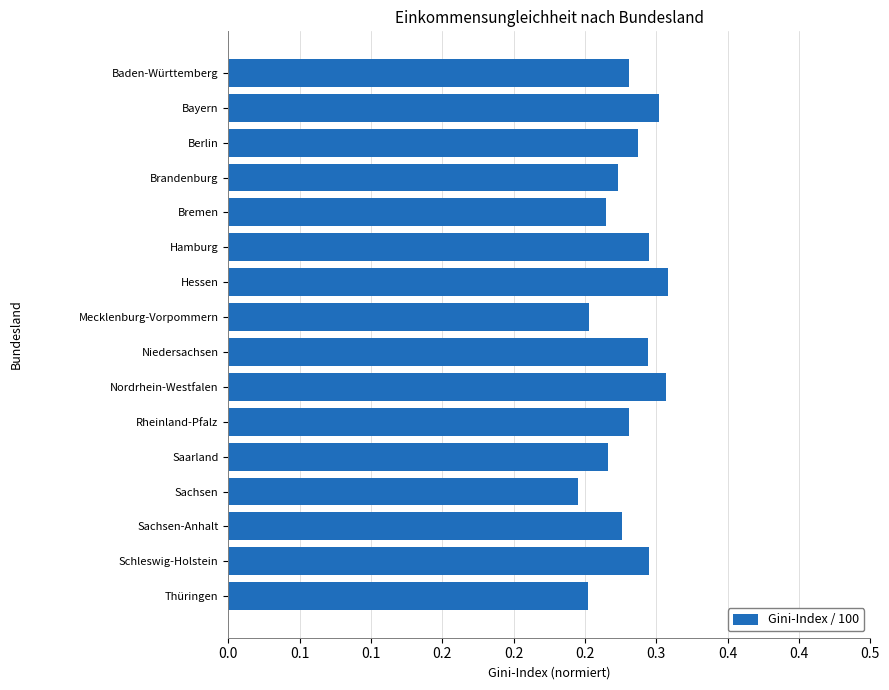

Are the bars horizontal?

Yes